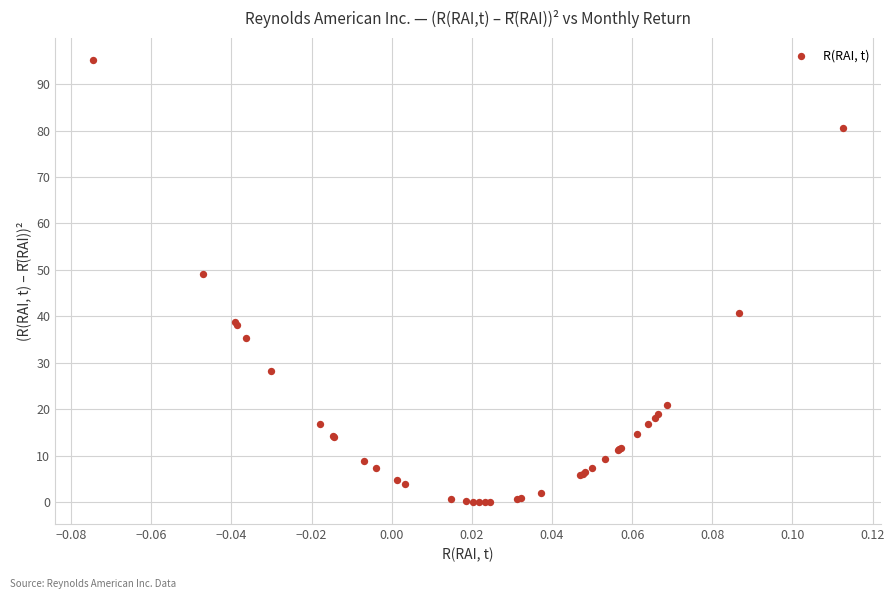

What Y value in the scatter plot is closest to 47?

49.1